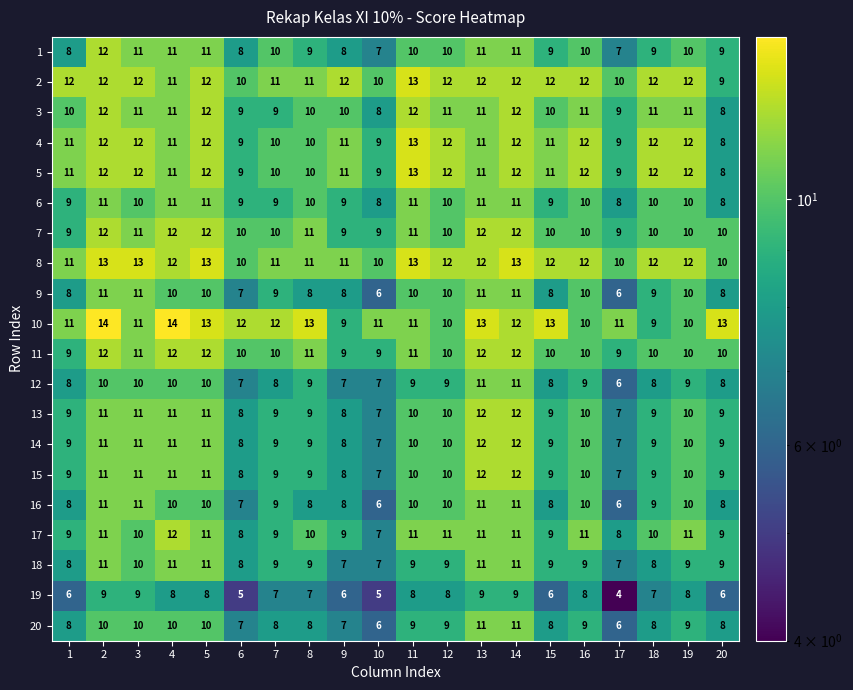

What is the difference between the second highest and second lowest values in the 1 series?

4